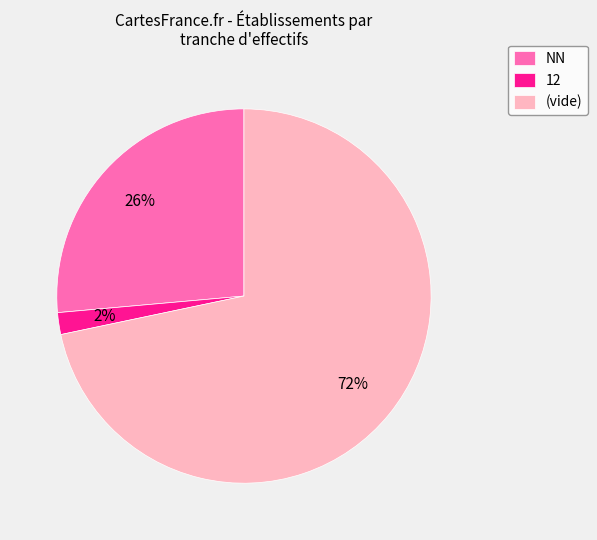

To the nearest percent, what portion does (vide) represent?

72%